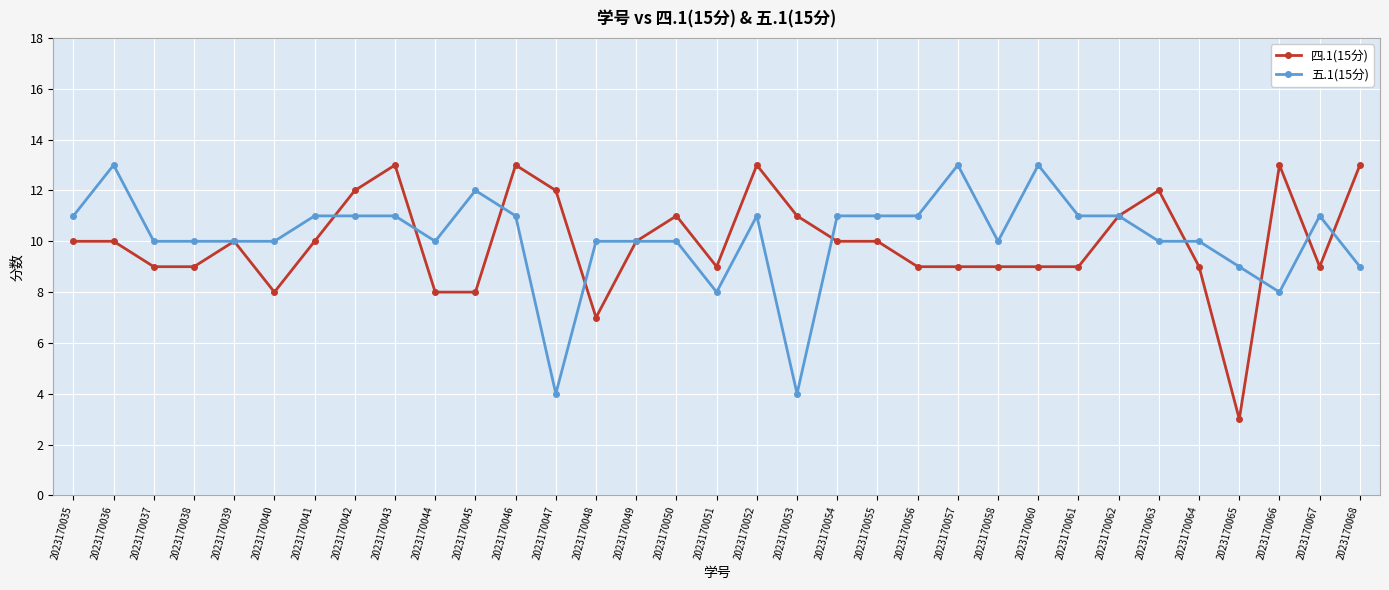

At which label does 五.1(15分) first exceed 10?

2023170035